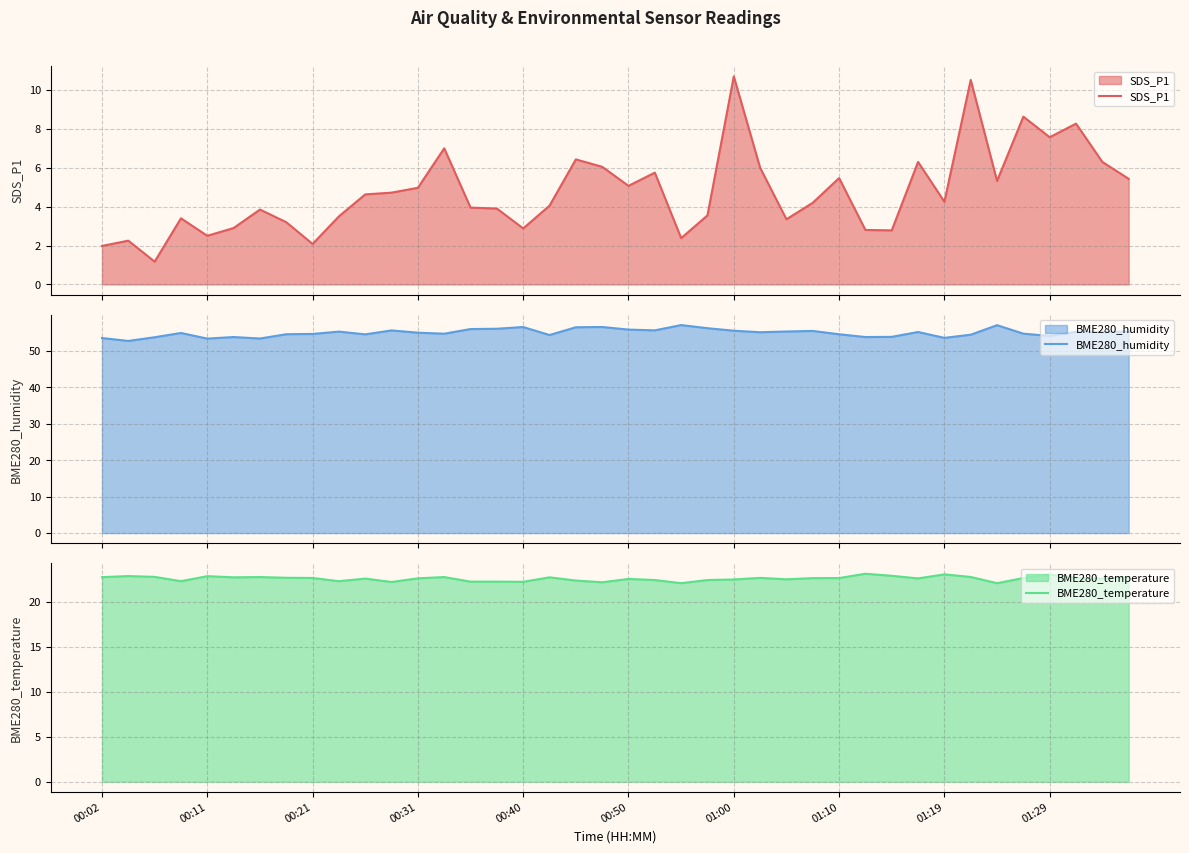

True or false: BME280_temperature and BME280_humidity intersect in this chart.

False